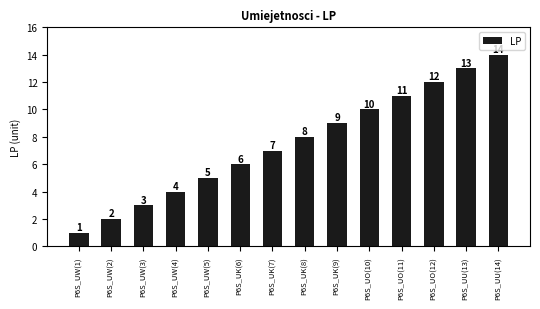

How many bars are there in total?

14